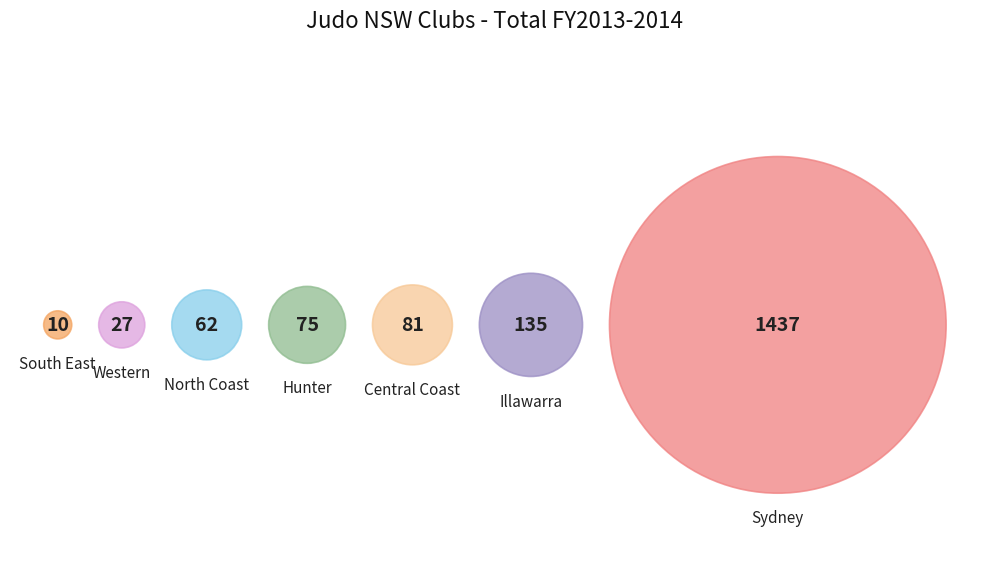

Which category has the biggest portion of the pie?

Sydney